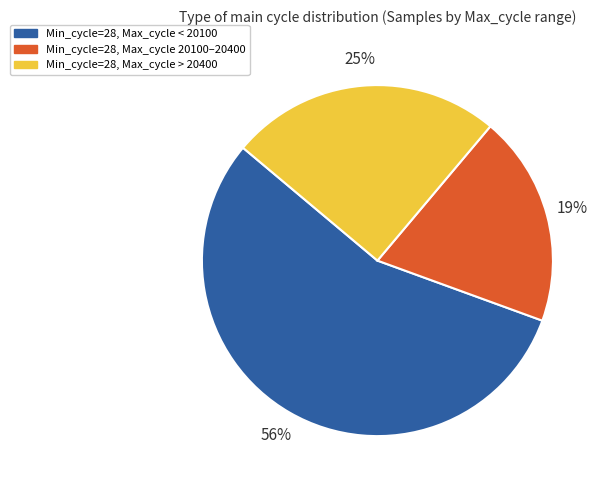

To the nearest percent, what percentage of the pie is Min_cycle=28, Max_cycle < 20100?

56%